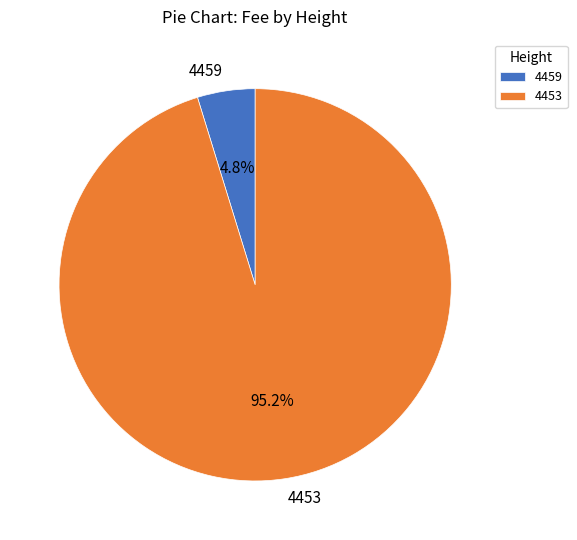

To the nearest percent, what is the difference between the 4453 and 4459 slice percentages?

90%